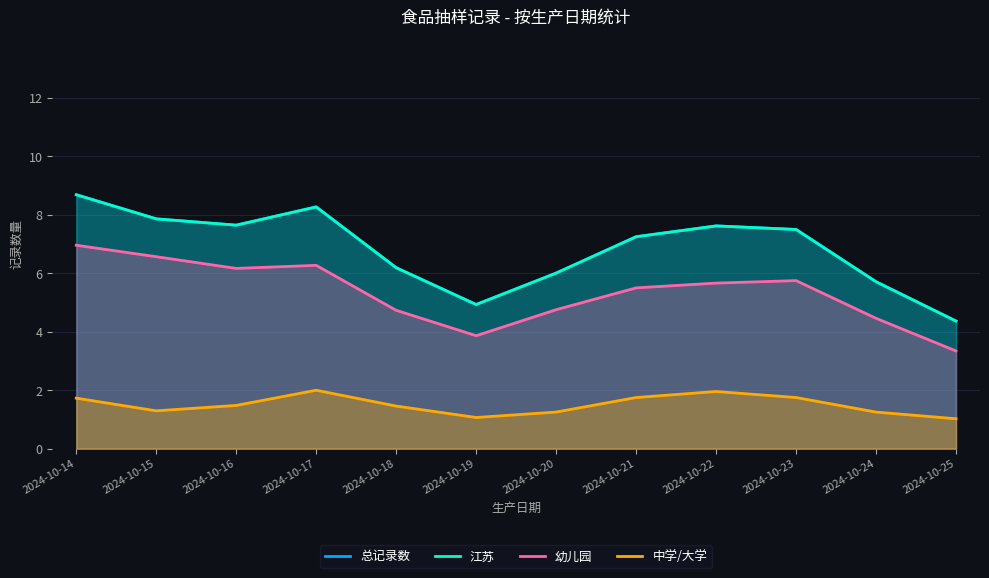

Is it true that 江苏 equals 8.3 at 2024-10-17?

True